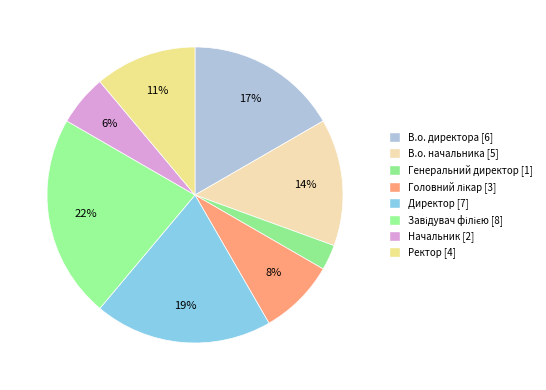

Rank the categories by value from highest to lowest.

Завідувач філією, Директор, В.о. директора, В.о. начальника, Ректор, Головний лікар, Начальник, Генеральний директор